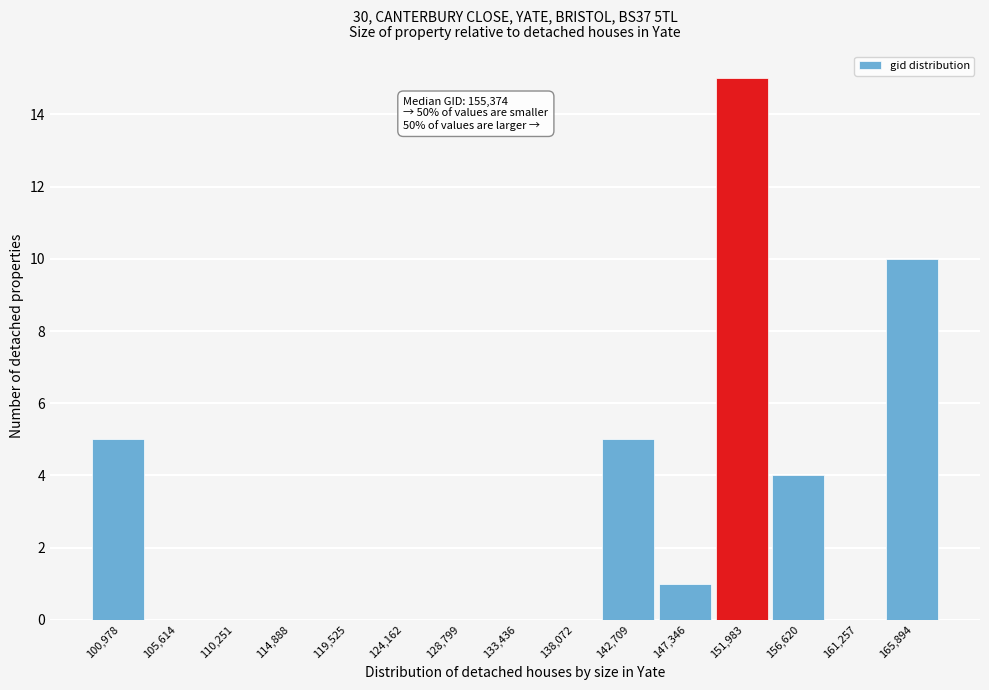

Reading right to left, list all the values displayed in this chart.

165,894=10	161,257=0	156,620=4	151,983=15	147,346=1	142,709=5	138,072=0	133,436=0	128,799=0	124,162=0	119,525=0	114,888=0	110,251=0	105,614=0	100,978=5